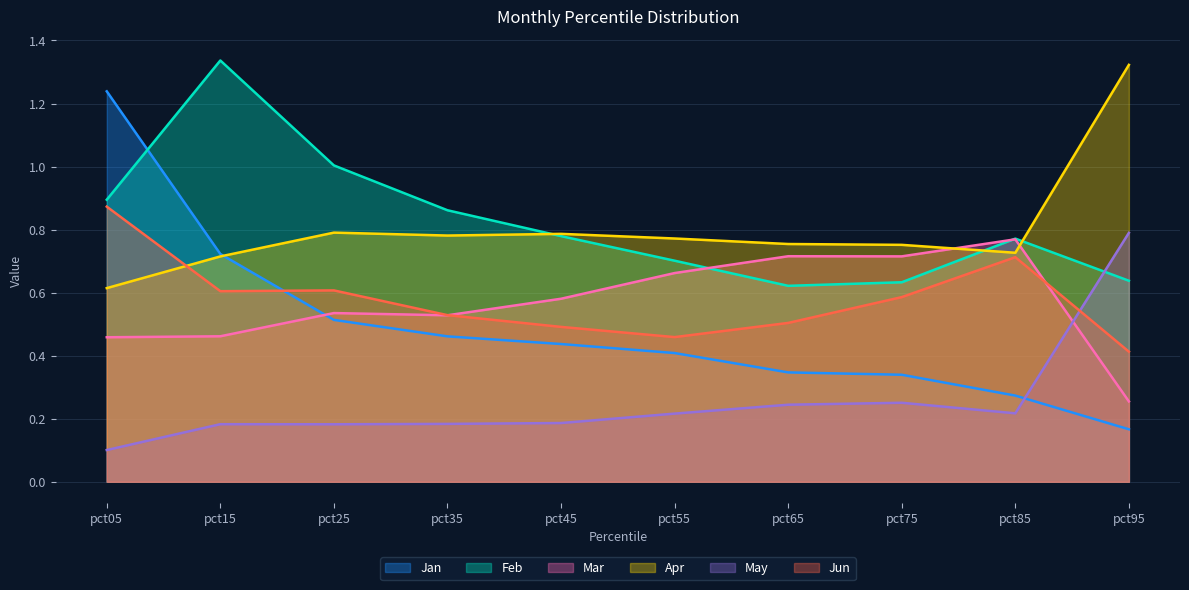

Where is May nearest to the value 0?

pct05